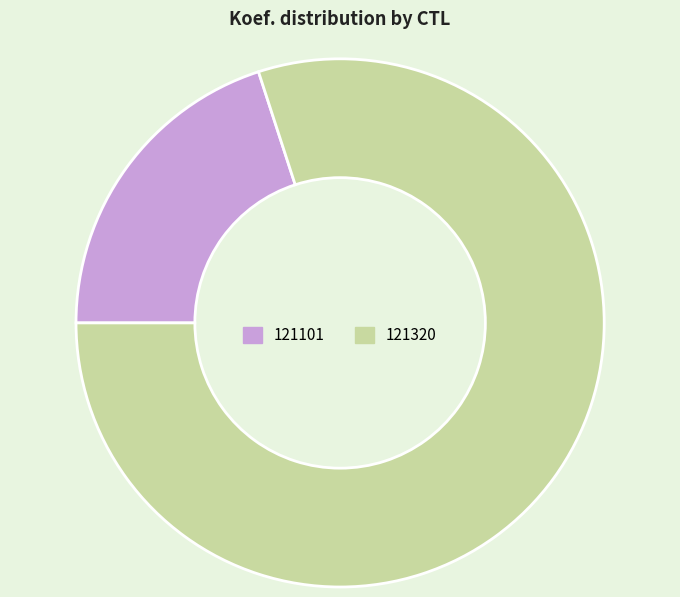

Do 121101 and 121320 together represent more than half of the pie?

Yes